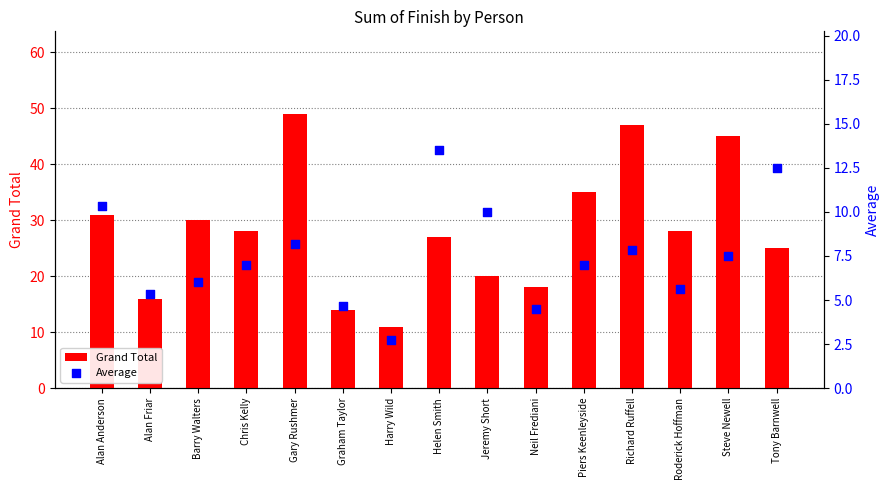

Is the value of Grand Total at Chris Kelly greater than the value of Average at Neil Frediani?

Yes